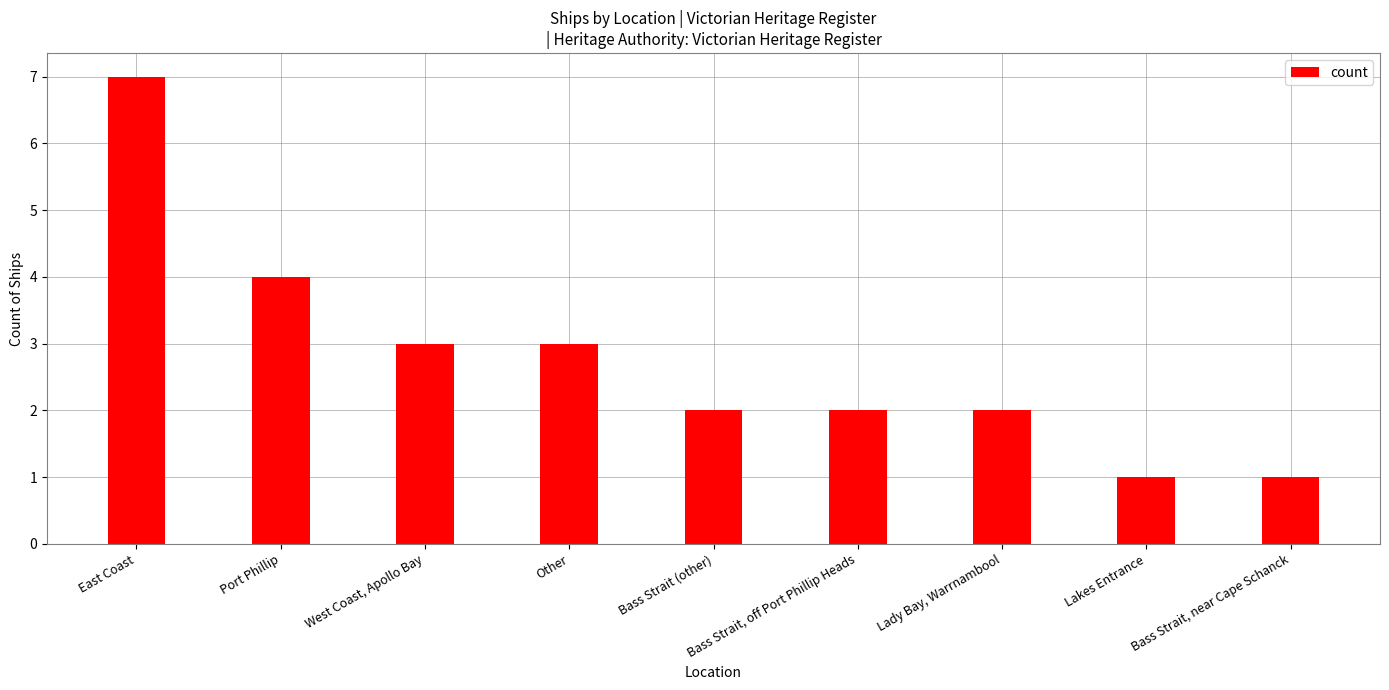

Reading left to right, transcribe all the data shown in this chart.

East Coast=7	Port Phillip=4	West Coast, Apollo Bay=3	Other=3	Bass Strait (other)=2	Bass Strait, off Port Phillip Heads=2	Lady Bay, Warrnambool=2	Lakes Entrance=1	Bass Strait, near Cape Schanck=1